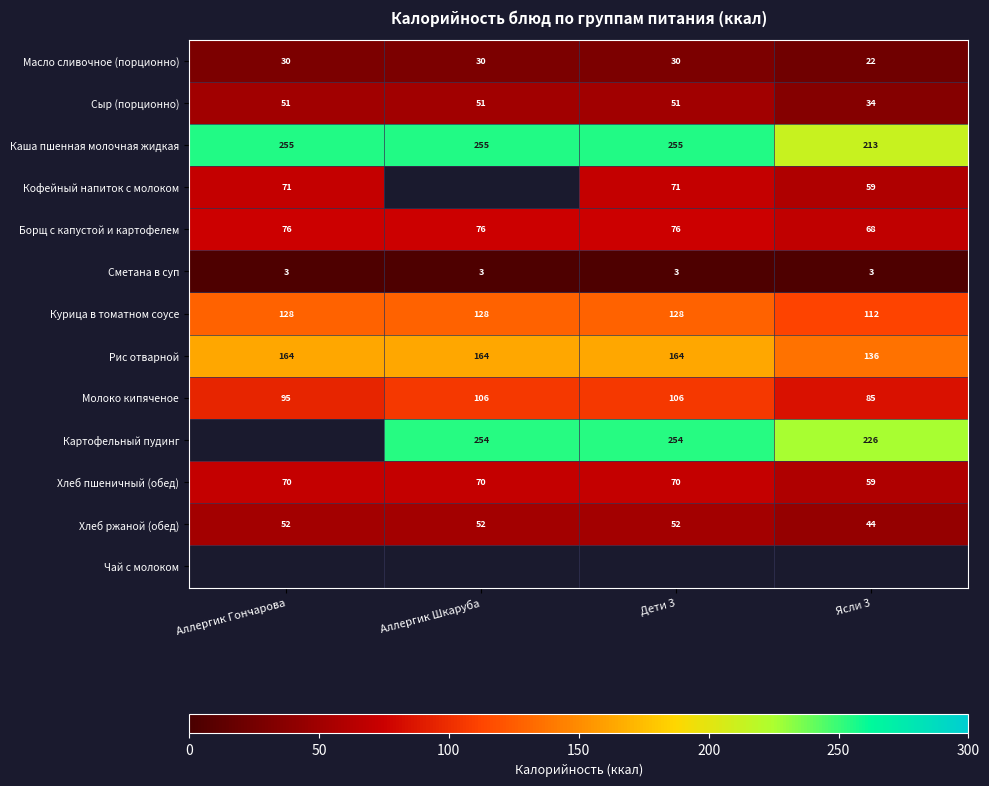

Between Аллергик Шкаруба and Аллергик Гончарова, which is larger?

Аллергик Шкаруба